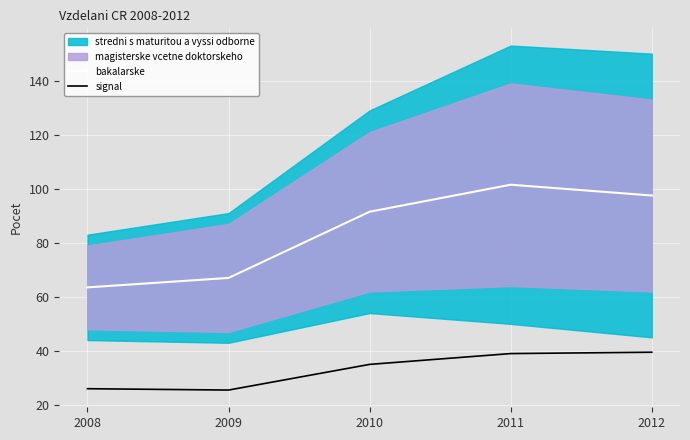

True or false: signal has more than 1 points higher than both neighbors.

False